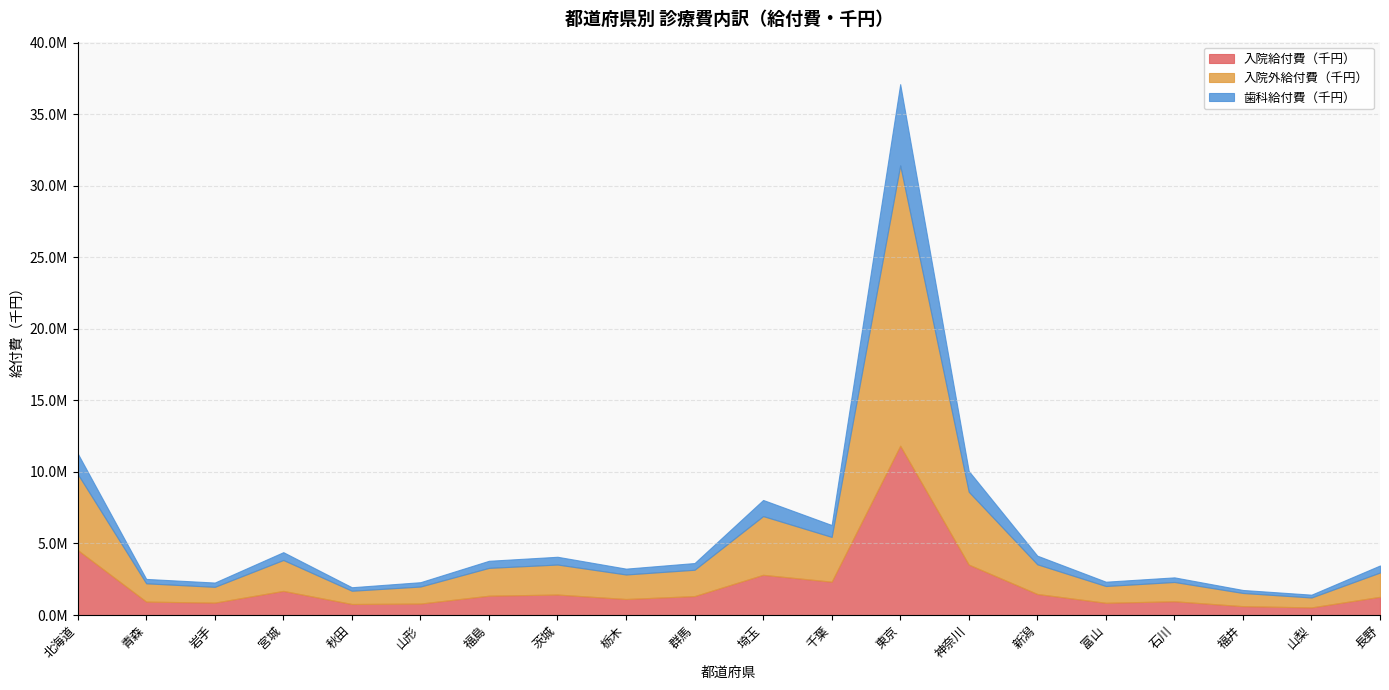

At how many categories does at least one series exceed 1766788?

10